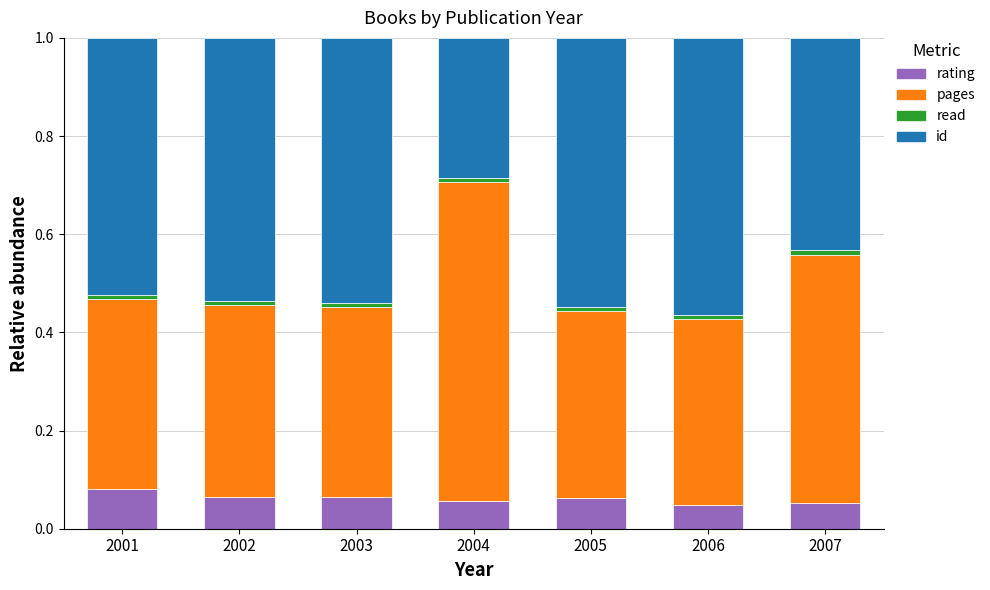

What are all the series names shown in the legend?

rating, pages, read, id